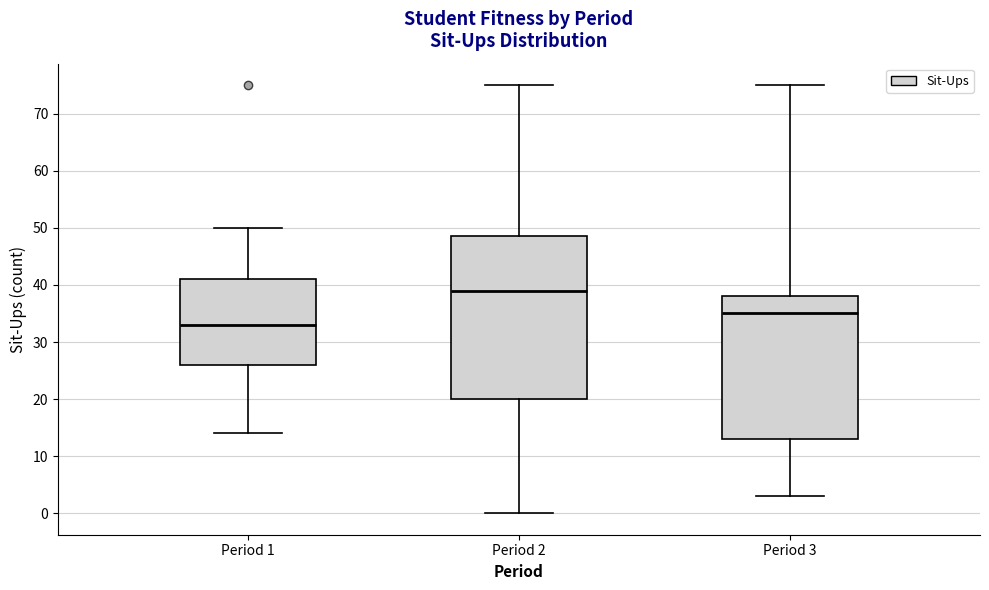

Reading left to right, read every box against the y-axis: the position of its median line, the range the box covers, and the ends of its whiskers. The values are not printed on the chart, so give them approximately, as read against the axis.

Period 1: median 33, box 26 to 41, whiskers 14 to 50
Period 2: median 39, box 20 to 49, whiskers 0 to 75
Period 3: median 35, box 13 to 38, whiskers 3 to 75